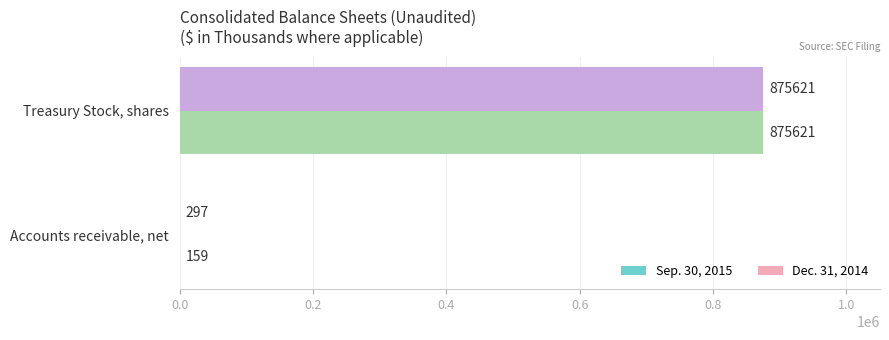

What is the sum of all Dec. 31, 2014 values?

875780